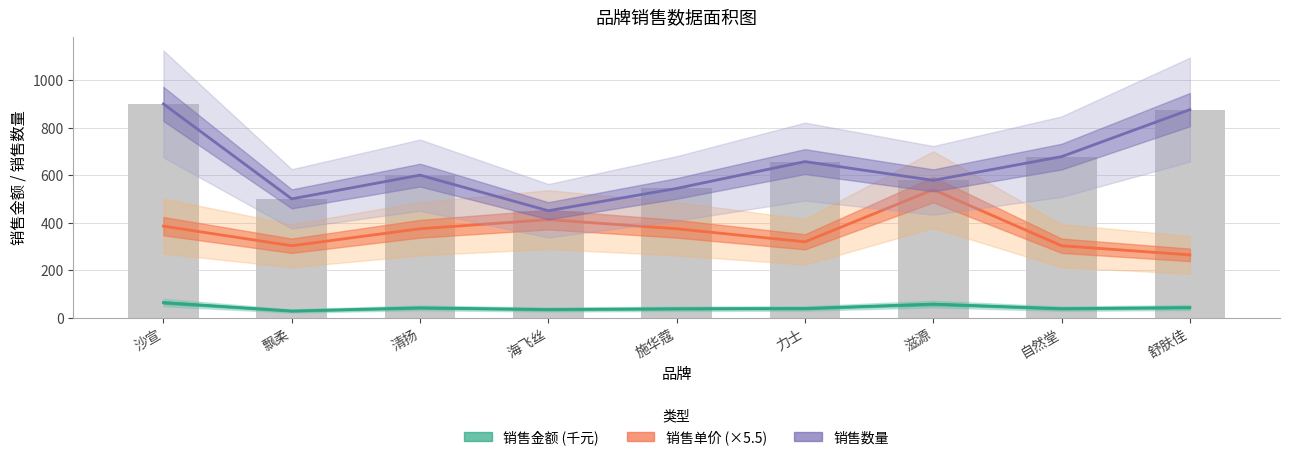

Reading left to right, what are all the values shown in this chart?

销售金额 (千元): 沙宣=63.0	飘柔=27.5	清扬=40.8	海飞丝=33.8	施华蔻=37.0	力士=38.1	滋源=56.6	自然堂=37.3	舒肤佳=42.0
销售单价 (×5.5): 沙宣=385.0	飘柔=302.5	清扬=374.0	海飞丝=412.5	施华蔻=374.0	力士=319.0	滋源=539.0	自然堂=302.5	舒肤佳=264.0
销售数量: 沙宣=900.0	飘柔=500.0	清扬=600.0	海飞丝=450.0	施华蔻=544.0	力士=657.0	滋源=578.0	自然堂=678.0	舒肤佳=876.0